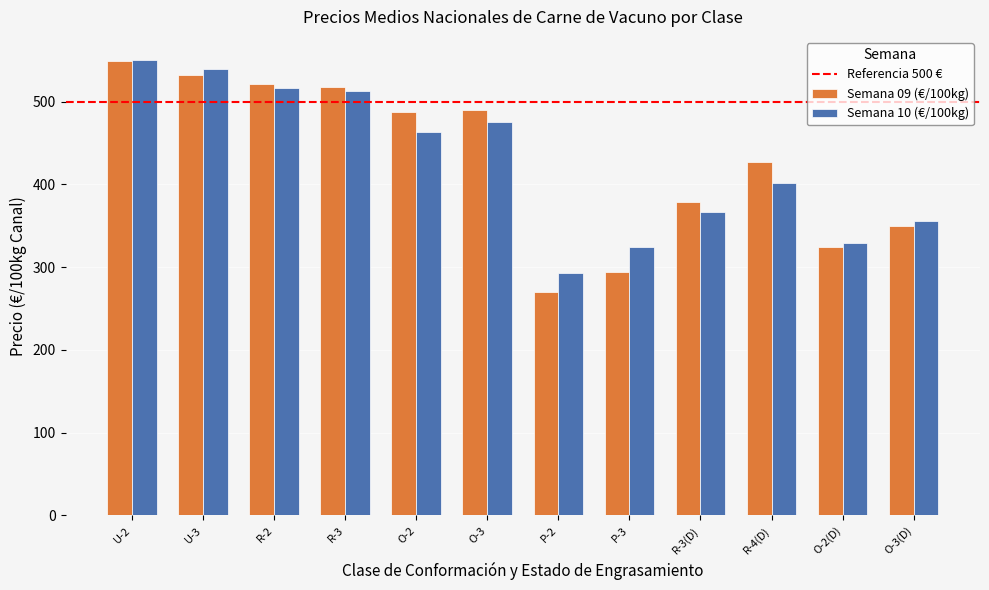

What is the sum of the Semana 10 (€/100kg) values at R-3 and R-4(D)?

914.5